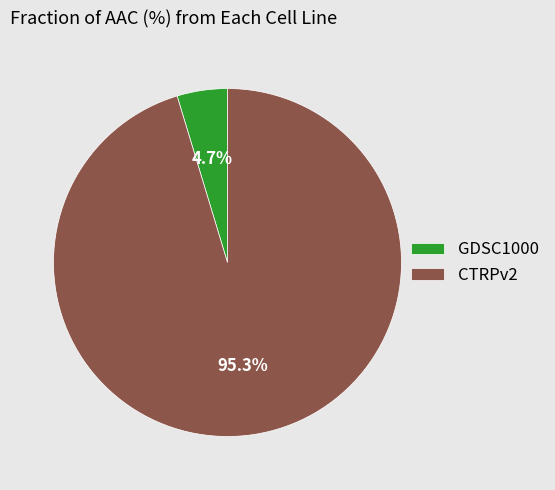

Which slice is the largest?

CTRPv2